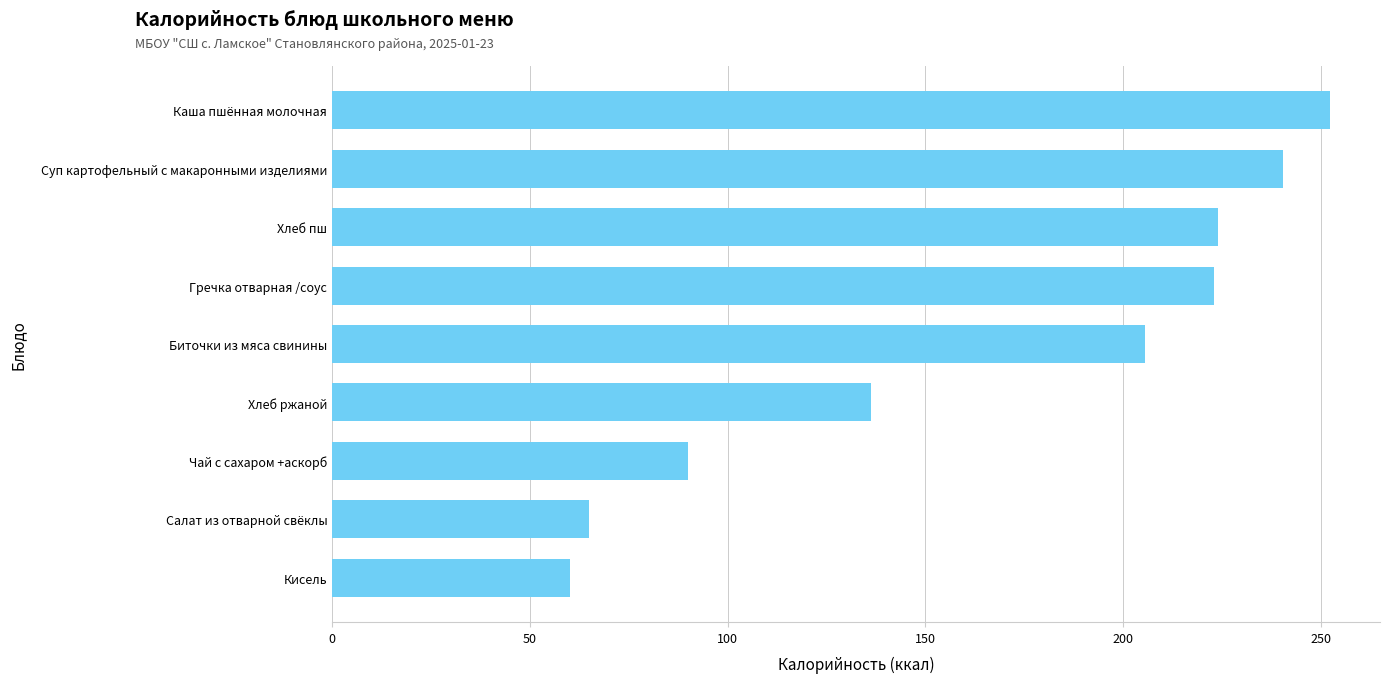

What is the label of the 1st bar from the top?

Каша пшённая молочная